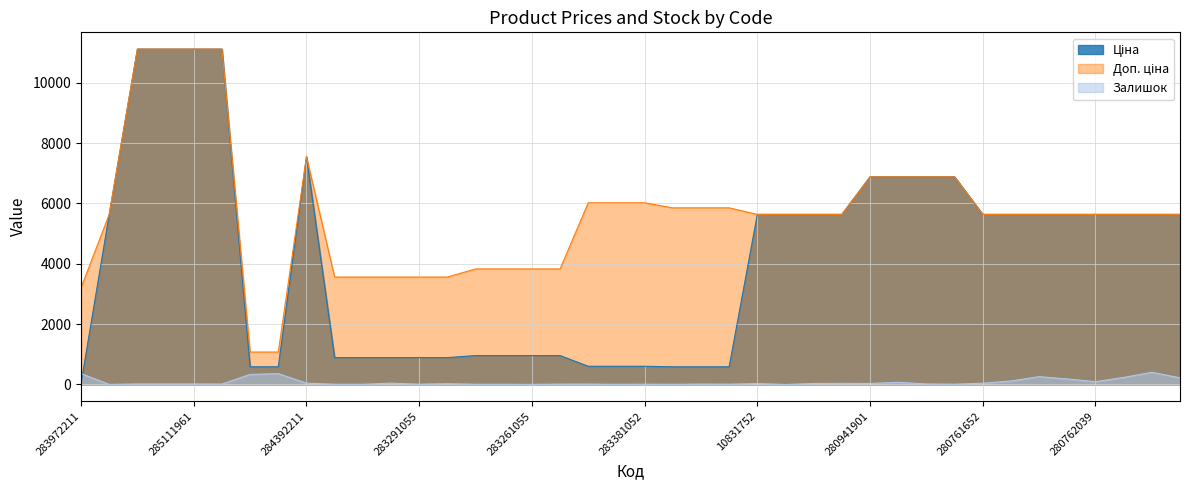

At 283291856, list the series in order from largest to smallest.

Доп. ціна, Ціна, Залишок